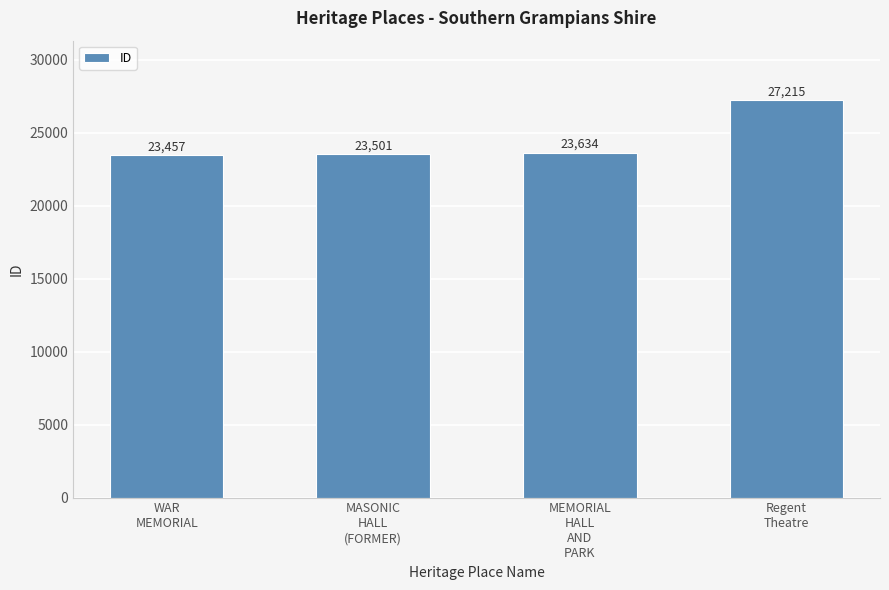

What position from the right is Regent
Theatre?

1